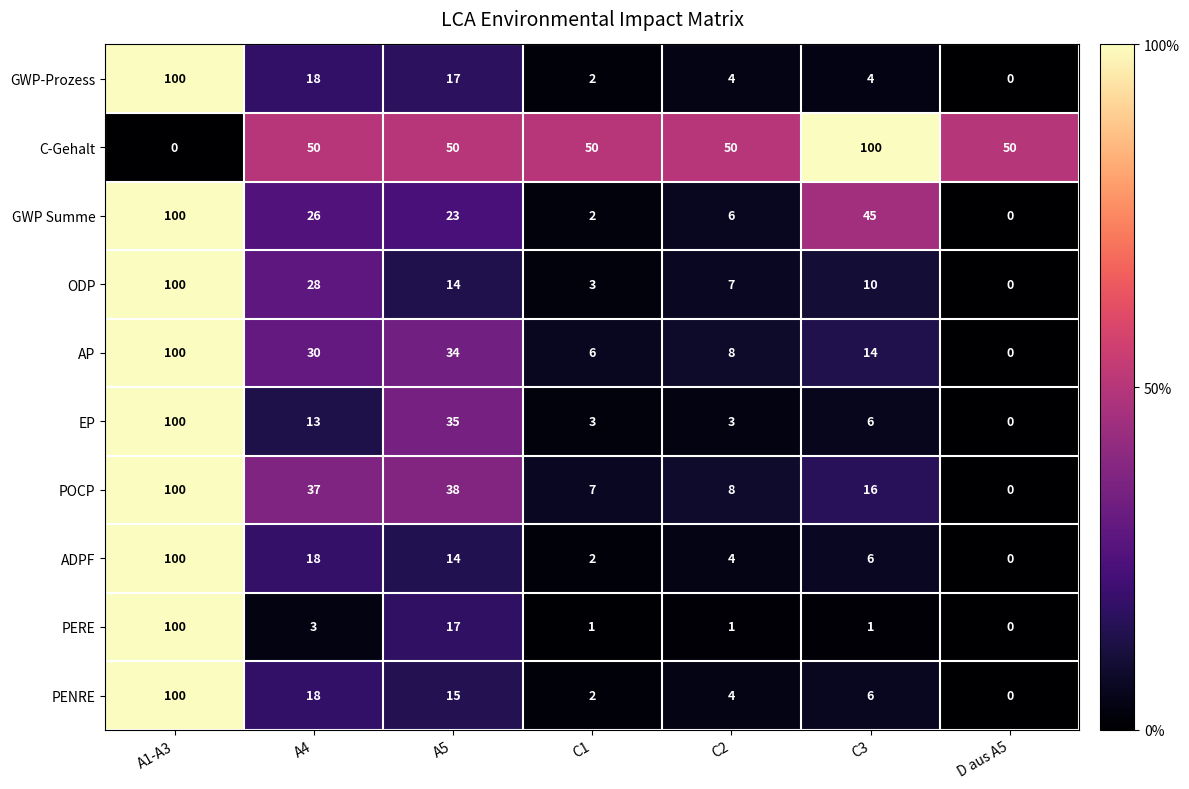

Is it true that GWP-Prozess equals 22 at A5?

False